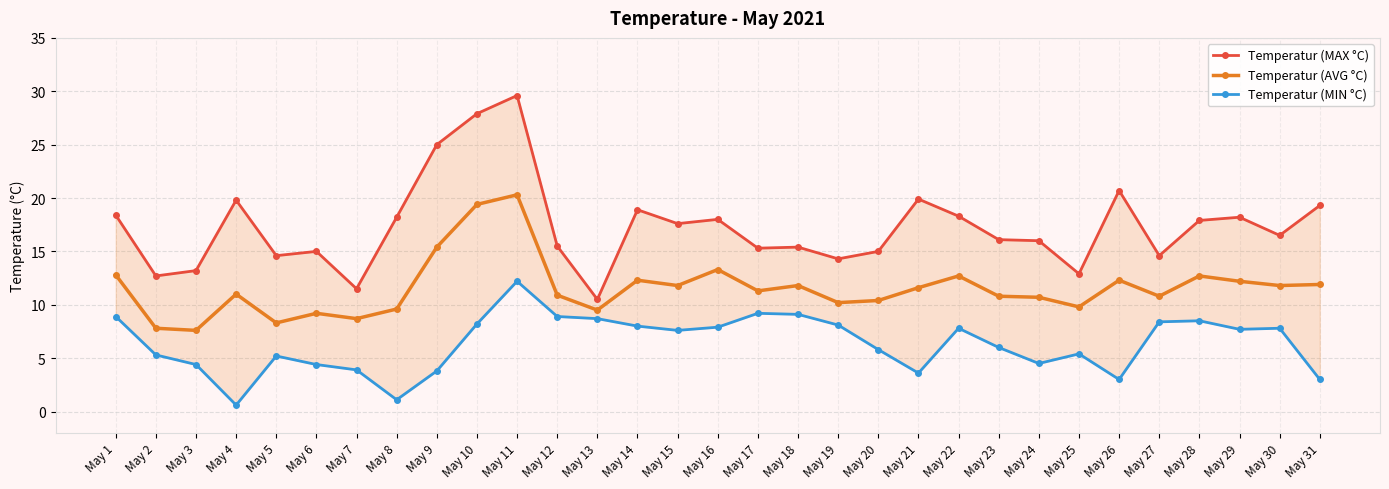

What is the sum of all Temperatur (MIN °C) values?

197.0